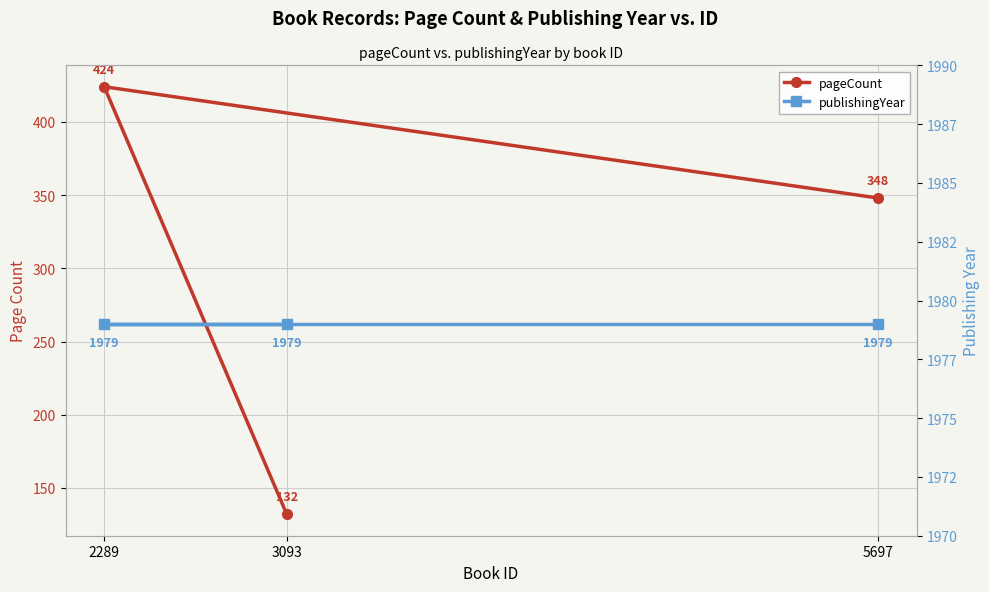

Which series has the largest total across all categories?

publishingYear